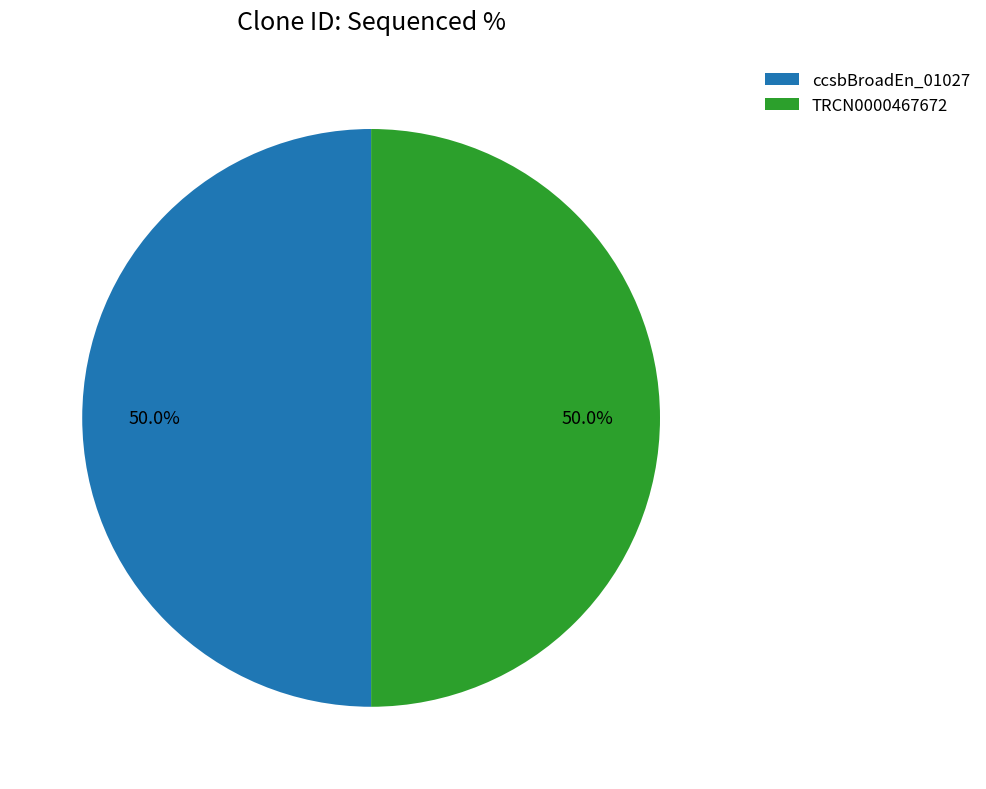

To the nearest percent, what portion does TRCN0000467672 represent?

50%